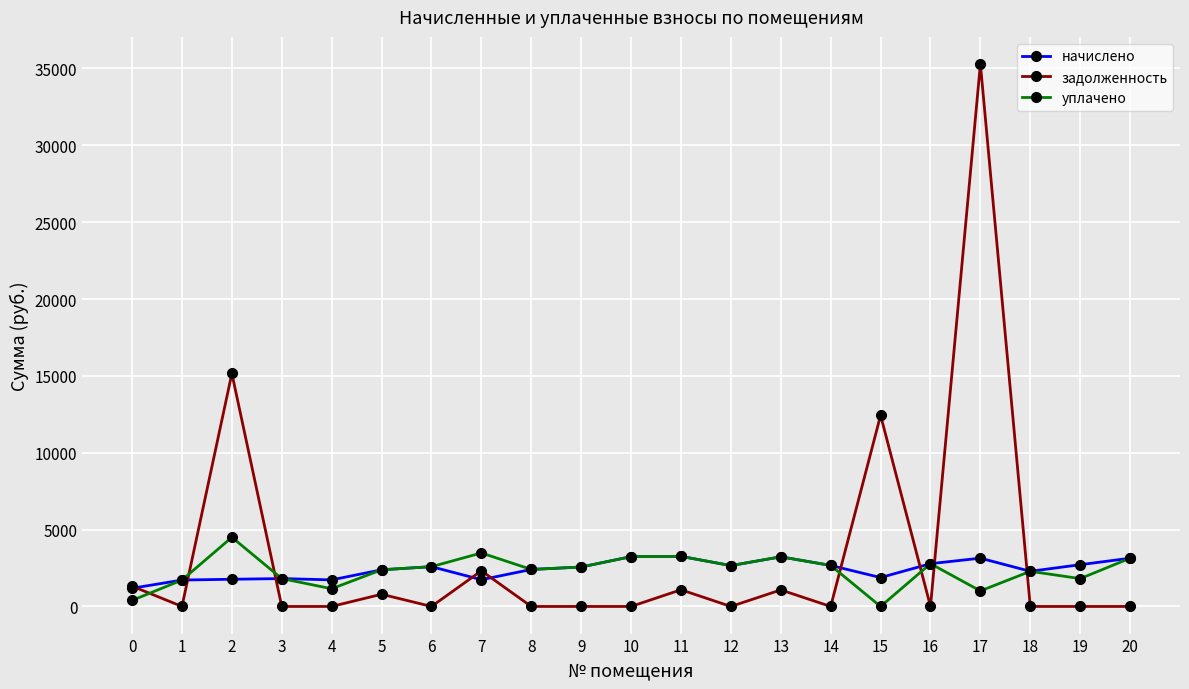

What are all the series names shown in the legend?

начислено, задолженность, уплачено